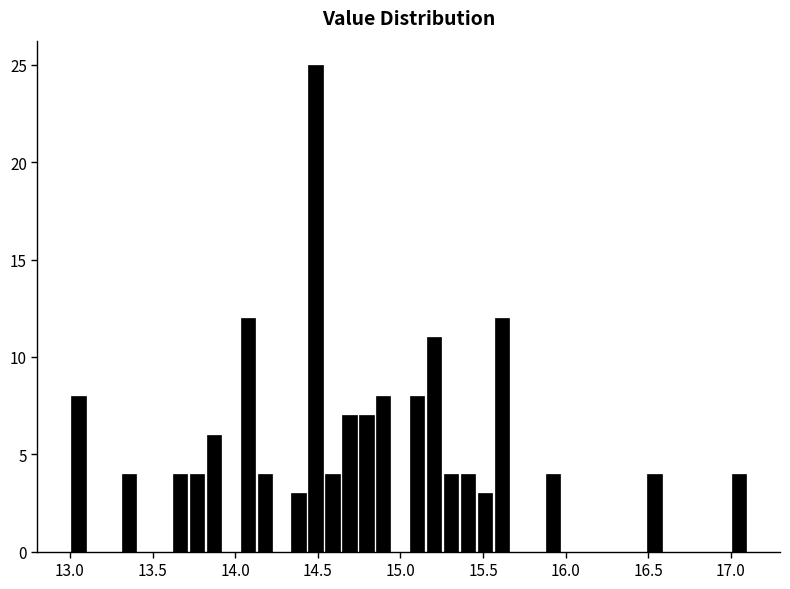

Read against the x-axis, roughly where is the centre of the tallest bar?

14.50